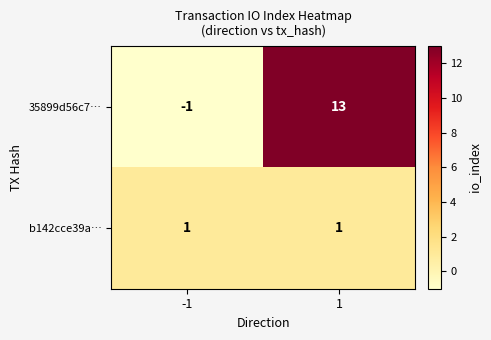

How many negative values does the 35899d56c7… series have?

1